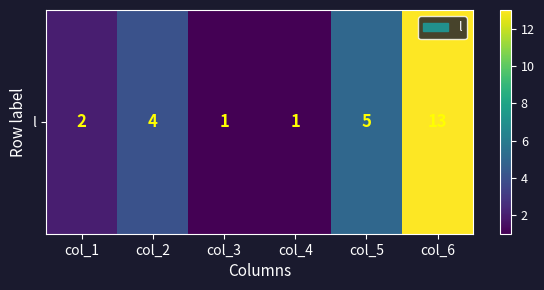

What is the difference between the maximum and minimum values?

12